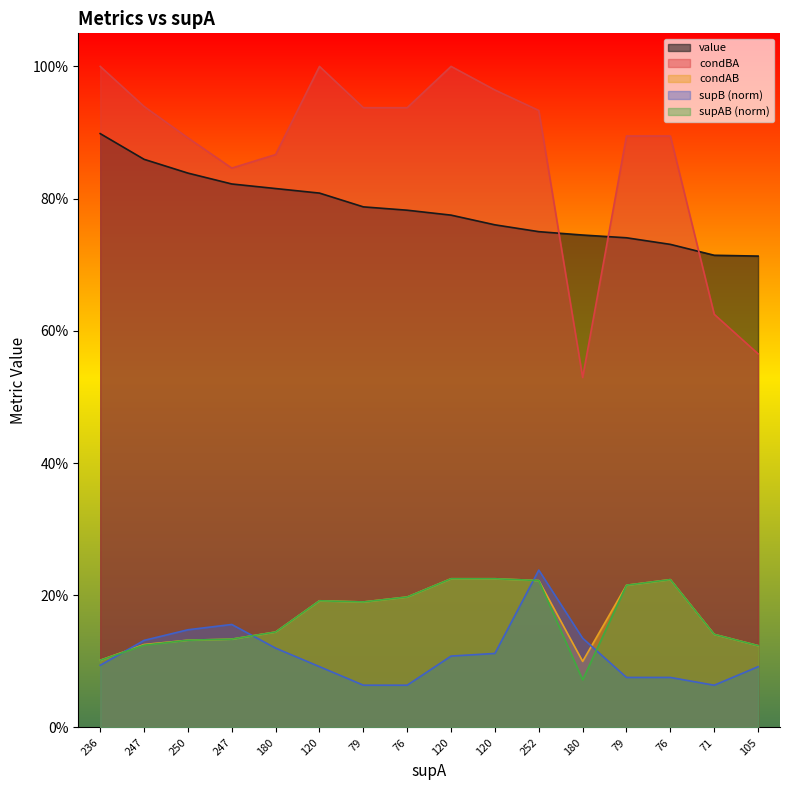

Reading right to left, list all the values displayed in this chart.

value: 0.7	0.7	0.7	0.7	0.7	0.8	0.8	0.8	0.8	0.8	0.8	0.8	0.8	0.8	0.9	0.9
condBA: 0.6	0.6	0.9	0.9	0.5	0.9	1.0	1.0	0.9	0.9	1.0	0.9	0.8	0.9	0.9	1.0
condAB: 0.1	0.1	0.2	0.2	0.1	0.2	0.2	0.2	0.2	0.2	0.2	0.1	0.1	0.1	0.1	0.1
supB_norm: 0.1	0.1	0.1	0.1	0.1	0.2	0.1	0.1	0.1	0.1	0.1	0.1	0.2	0.1	0.1	0.1
supAB_norm: 0.1	0.1	0.2	0.2	0.1	0.2	0.2	0.2	0.2	0.2	0.2	0.1	0.1	0.1	0.1	0.1